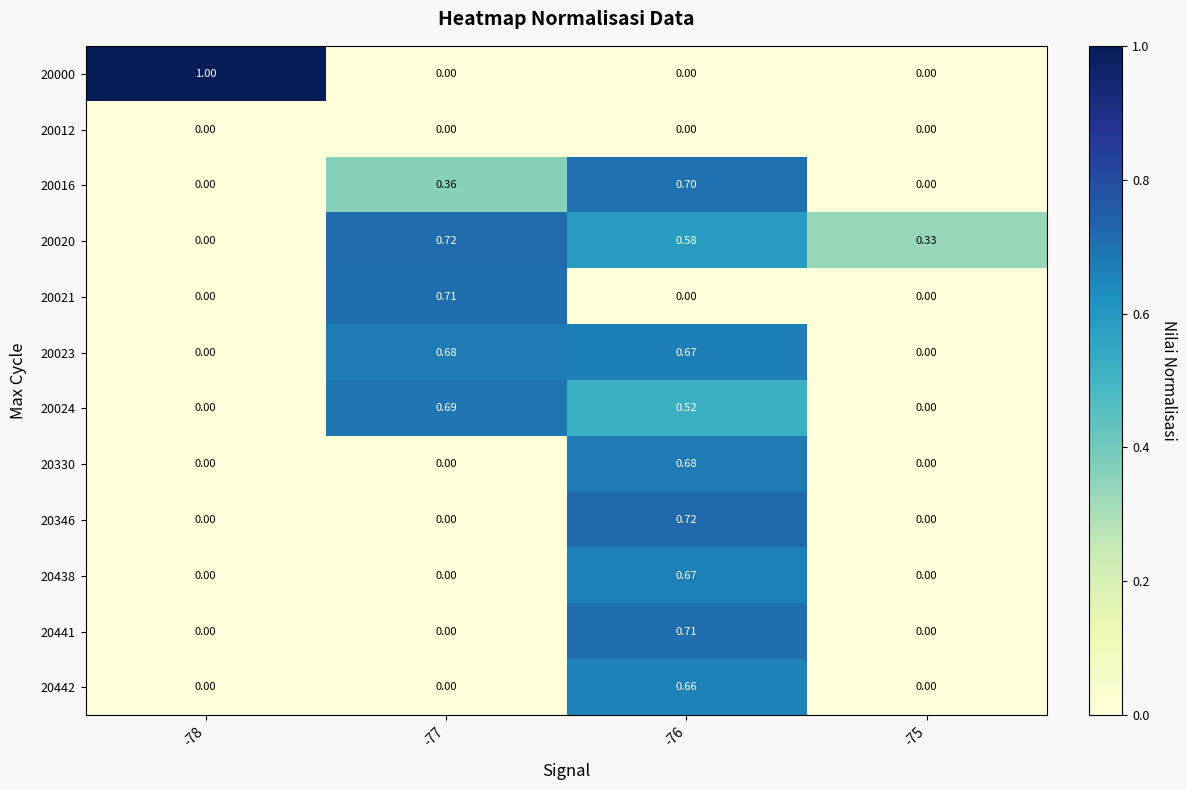

Is the value of 20330 at -75 greater than the value of 20021 at -77?

No